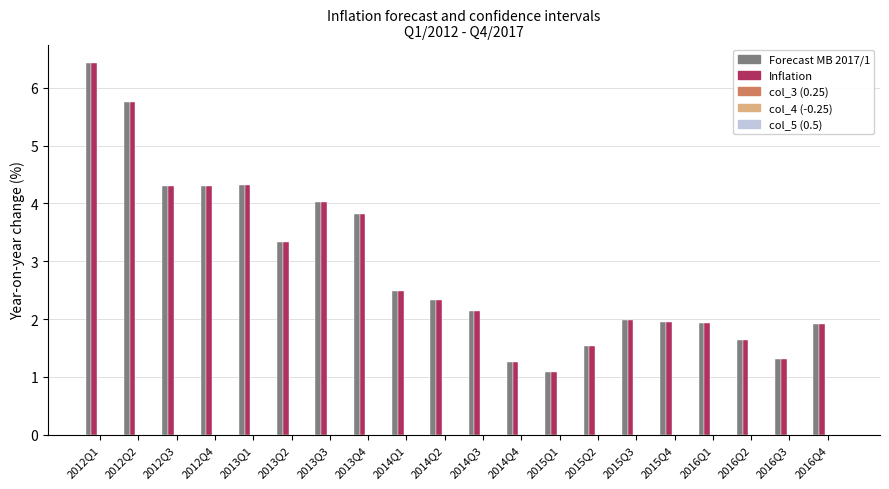

What is the total value across all series at 2015Q4?

3.9